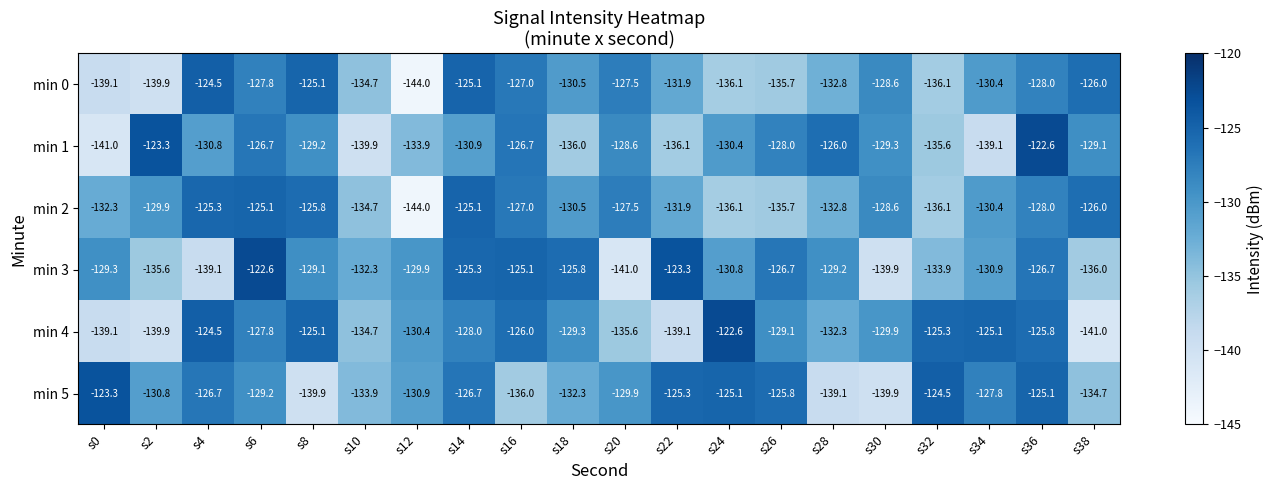

At which category is the sum across all series the highest?

s36